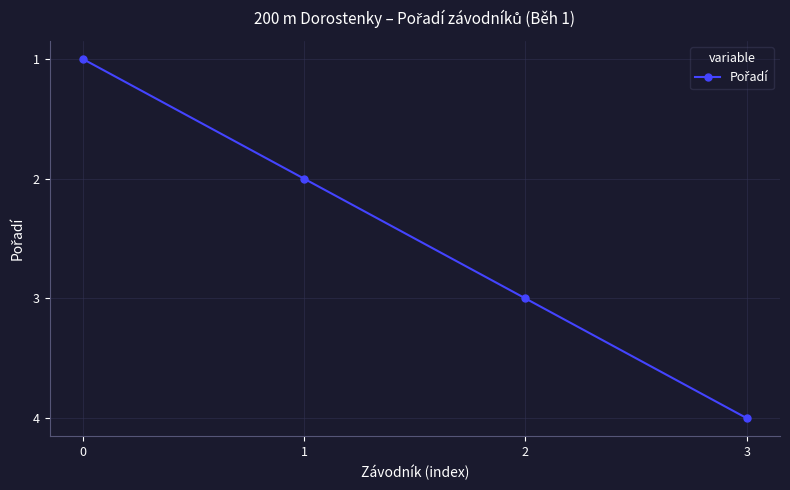

What is the value of the 3rd point from the left?

3